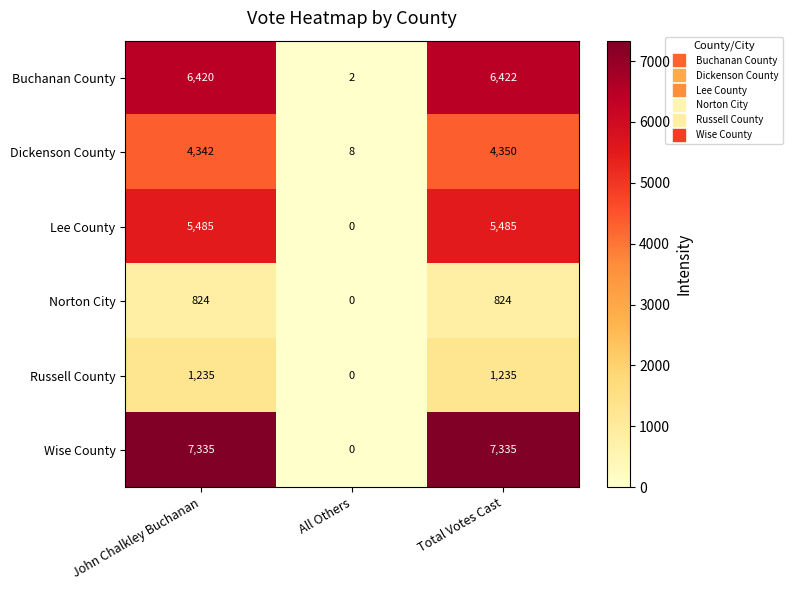

Reading left to right, extract all data points from this chart.

Buchanan County: John Chalkley Buchanan=6420	All Others=2	Total Votes Cast=6422
Dickenson County: John Chalkley Buchanan=4342	All Others=8	Total Votes Cast=4350
Lee County: John Chalkley Buchanan=5485	All Others=0	Total Votes Cast=5485
Norton City: John Chalkley Buchanan=824	All Others=0	Total Votes Cast=824
Russell County: John Chalkley Buchanan=1235	All Others=0	Total Votes Cast=1235
Wise County: John Chalkley Buchanan=7335	All Others=0	Total Votes Cast=7335